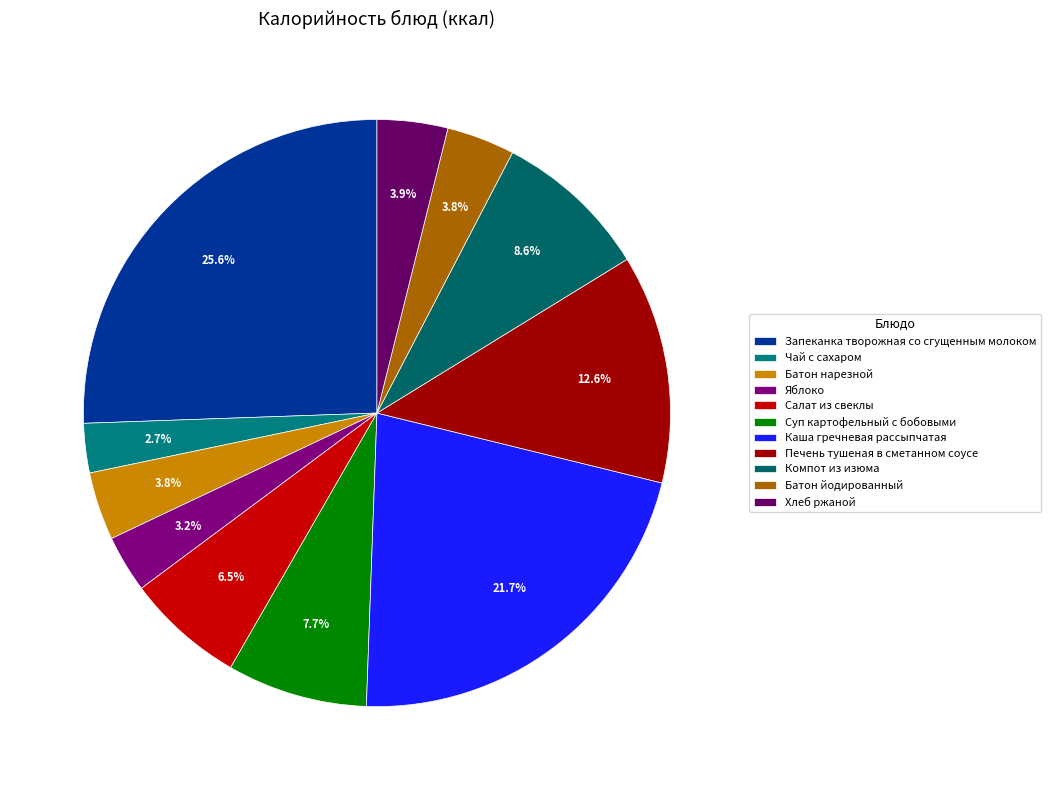

Rank the categories by value from lowest to highest.

Чай с сахаром, Яблоко, Батон нарезной, Батон йодированный, Хлеб ржаной, Салат из свеклы, Суп картофельный с бобовыми, Компот из изюма, Печень тушеная в сметанном соусе, Каша гречневая рассыпчатая, Запеканка творожная со сгущенным молоком